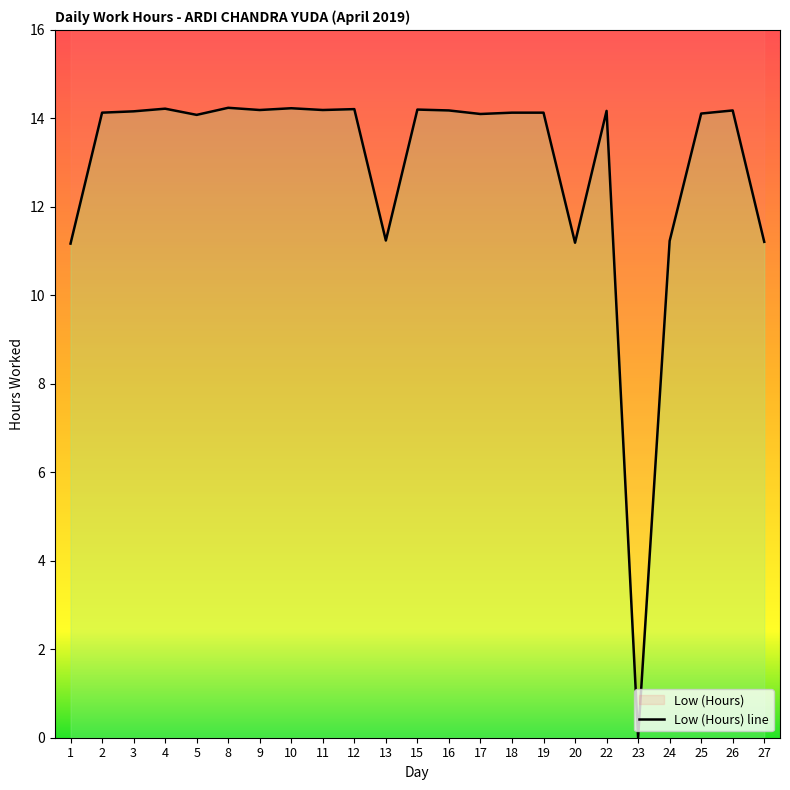

How many lines are shown in the chart?

1